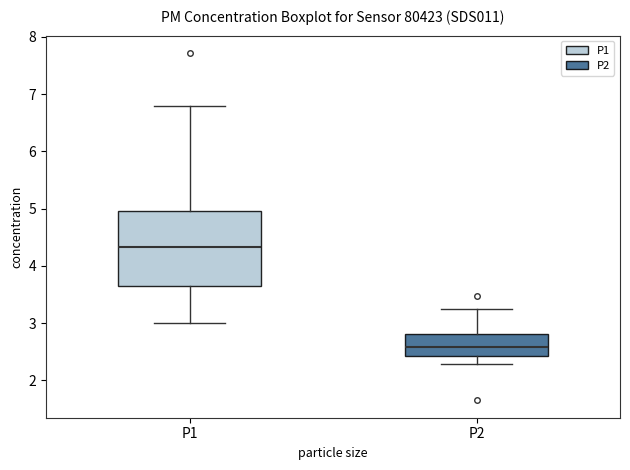

Comparing the boxes themselves (not the whiskers), which one is the tallest?

P1